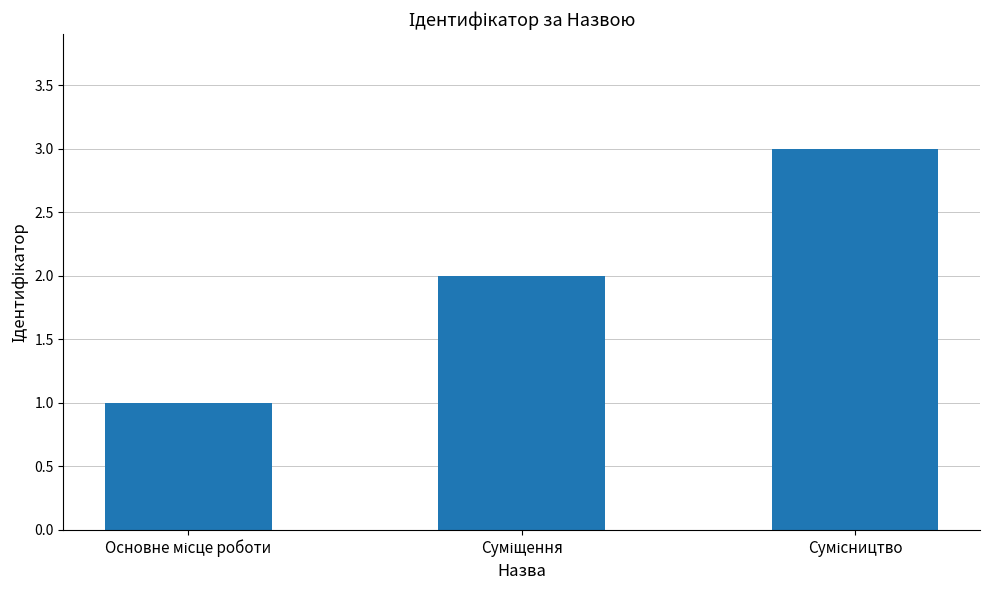

What is the sum of all values?

6